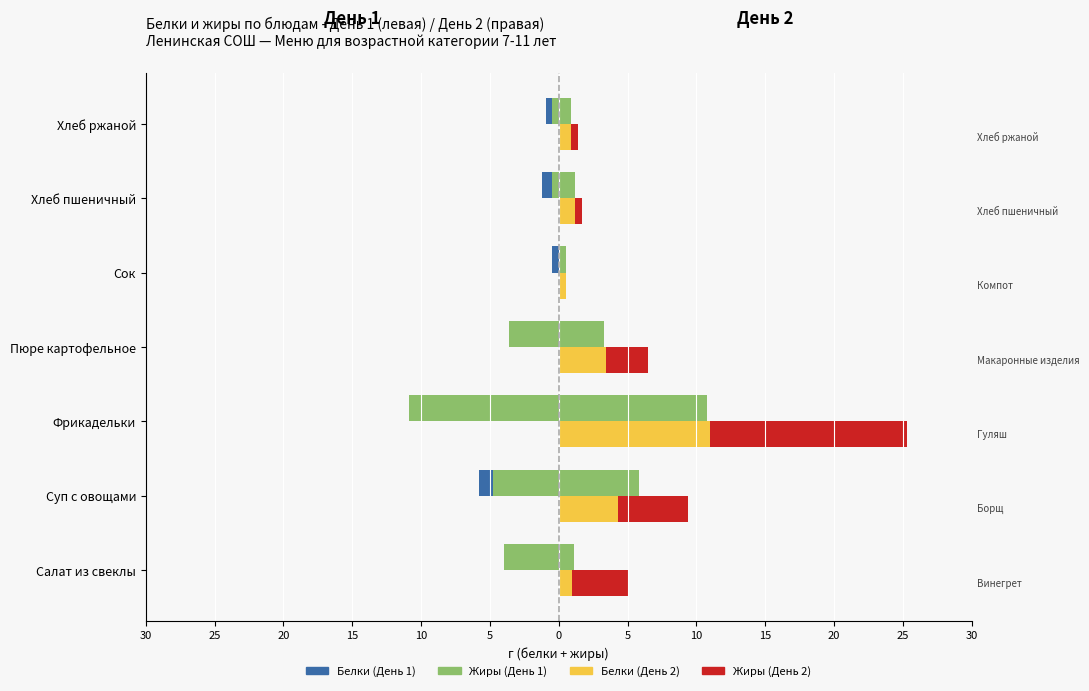

What is the value of the Жиры День 1 bar at the 4th from the left?

-6.9